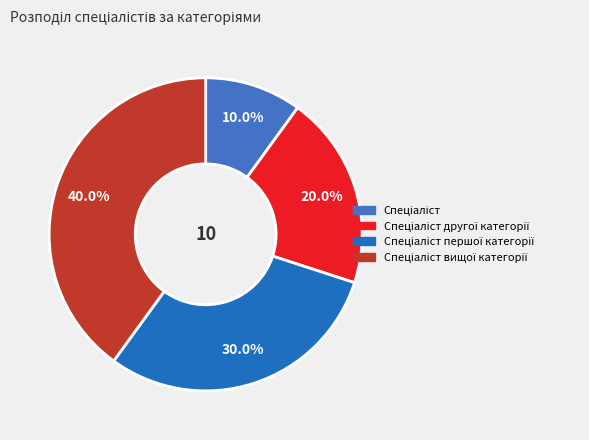

Count the number of slices in the pie.

4